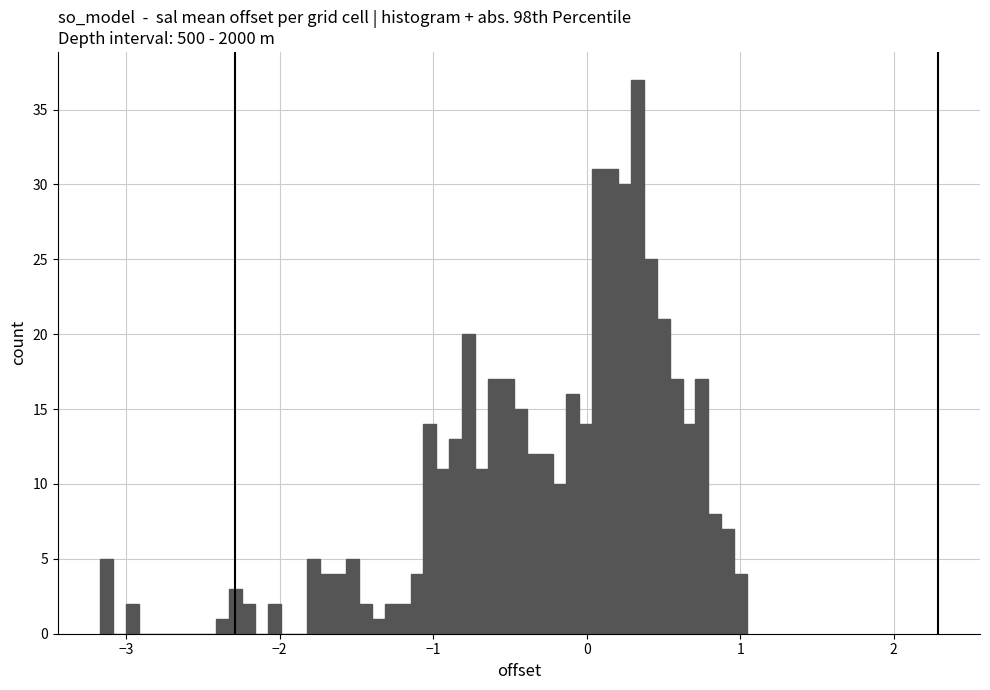

Around what value on the x-axis is the tallest bar? Give the approximate position of its centre, as read against the axis.

0.3